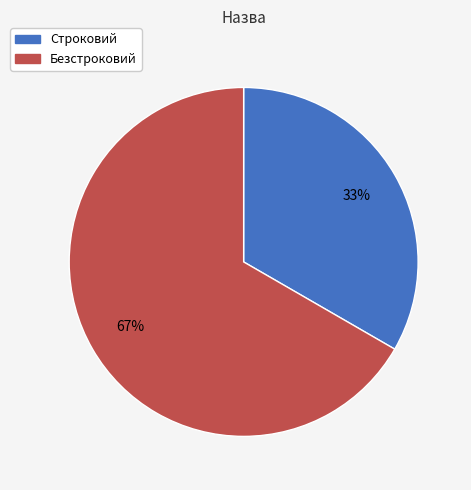

Does any single category account for the majority?

Yes